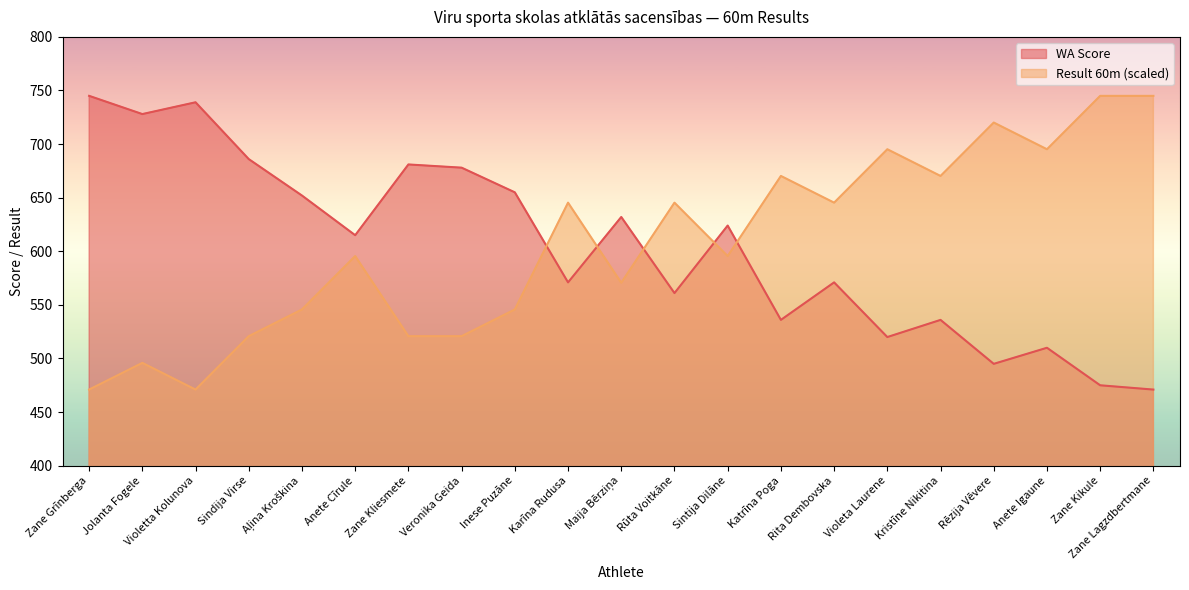

Reading right to left, extract all data points from this chart.

WA Score: 471.0	475.0	510.0	495.0	536.0	520.0	571.0	536.0	624.0	561.0	632.0	571.0	655.0	678.0	681.0	615.0	652.0	686.0	739.0	728.0	745.0
Result (60m): 745.0	745.0	695.2	720.1	670.3	695.2	645.4	670.3	595.5	645.4	570.6	645.4	545.7	520.8	520.8	595.5	545.7	520.8	471.0	495.9	471.0